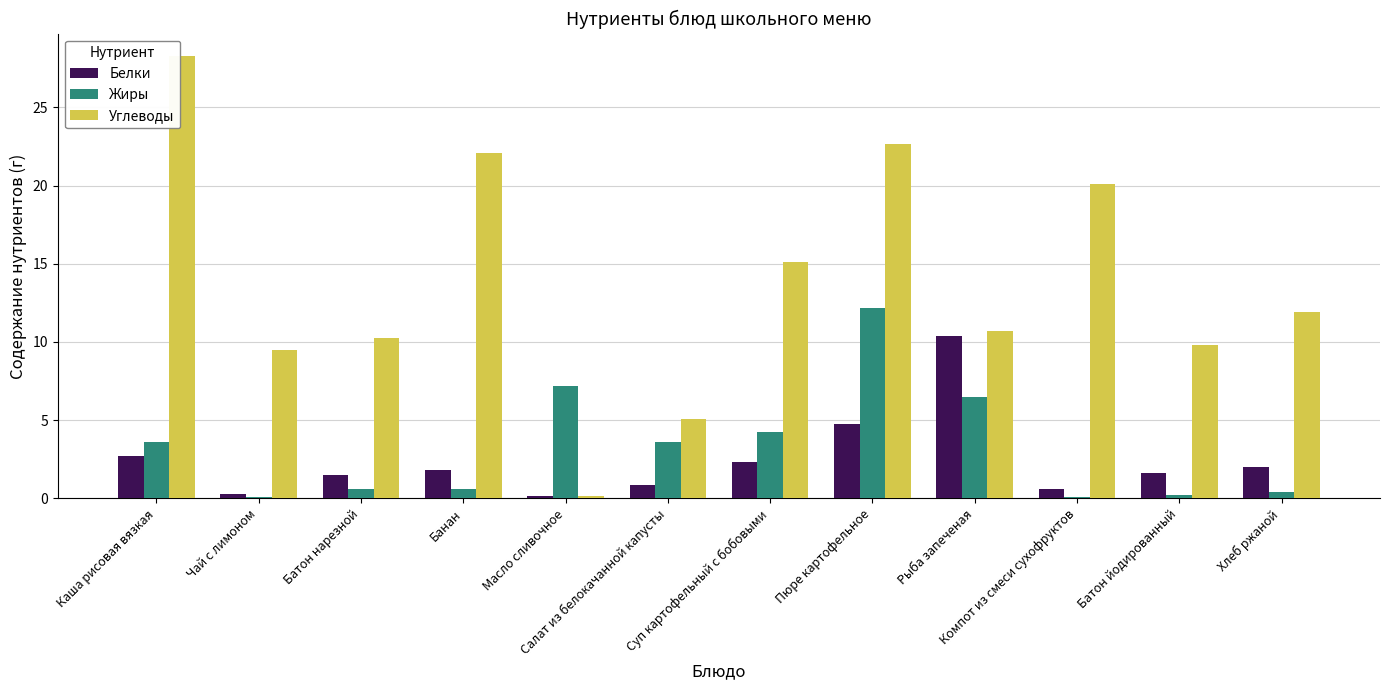

What is the difference between the Жиры values at Рыба запеченая and Хлеб ржаной?

6.1